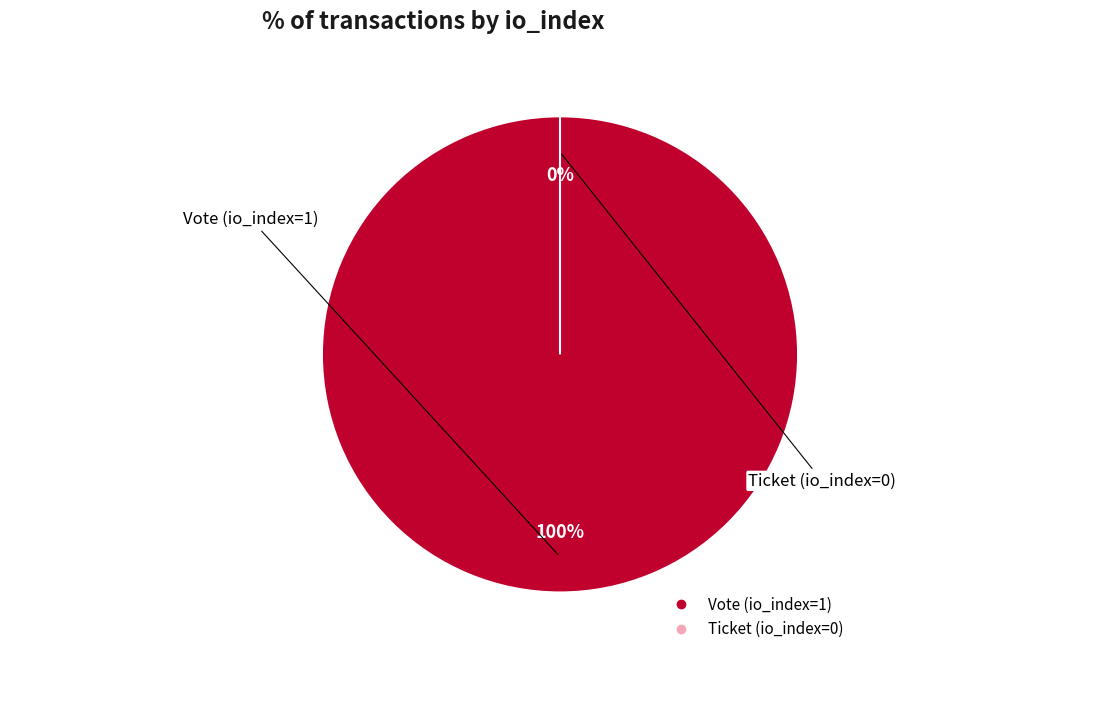

Combined, what portion of the pie is Vote (io_index=1) and Ticket (io_index=0)?

100.0%